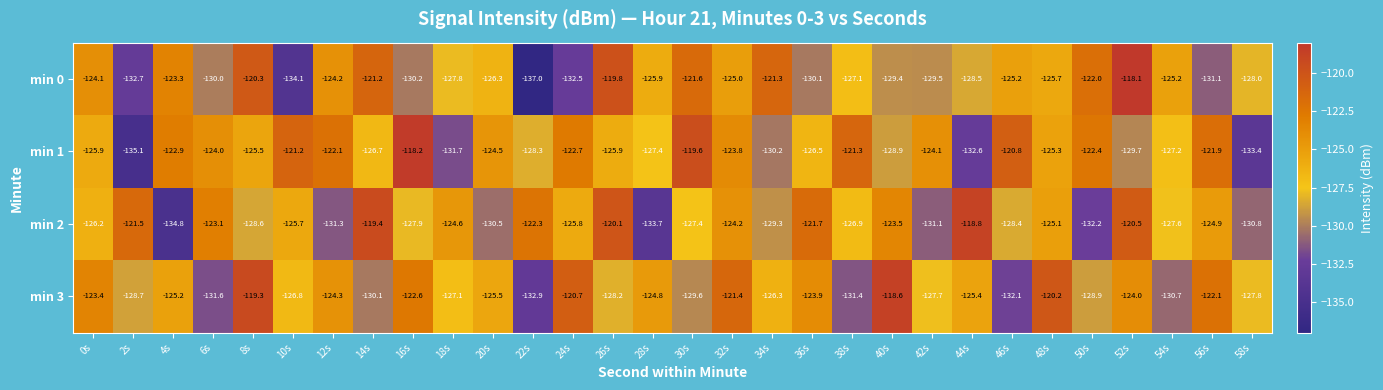

Where does the min 2 series first go above -125?

2s